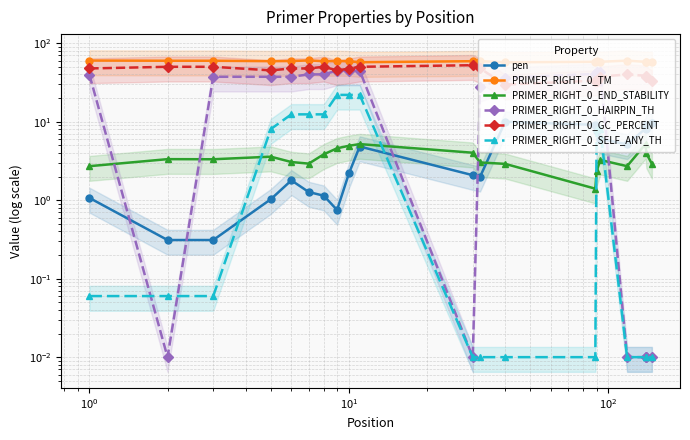

Reading right to left, transcribe all the data shown in this chart.

pen: 9.5	9.1	8.2	5.1	6.0	7.6	9.1	10.0	2.0	2.1	4.8	2.2	0.7	1.1	1.3	1.8	1.0	0.3	0.3	1.1
PRIMER_RIGHT_0_TM: 57.5	57.9	57.8	59.9	58.0	59.4	57.9	57.0	59.0	58.9	57.2	58.8	59.2	58.9	60.3	59.2	59.0	59.7	59.7	60.1
PRIMER_RIGHT_0_END_STABILITY: 2.9	3.9	5.2	2.7	3.2	2.3	1.4	2.9	3.0	4.0	5.2	4.9	4.6	3.8	2.9	3.1	3.6	3.3	3.3	2.7
PRIMER_RIGHT_0_HAIRPIN_TH: 0.0	0.0	0.0	0.0	43.0	43.0	40.5	36.3	27.7	0.0	44.7	44.7	44.7	40.0	40.0	37.3	37.3	37.3	0.0	39.7
PRIMER_RIGHT_0_GC_PERCENT: 33.3	37.0	38.5	40.0	37.5	33.3	33.3	29.6	47.6	52.4	50.0	47.4	45.0	50.0	47.6	47.6	45.0	50.0	50.0	47.6
PRIMER_RIGHT_0_SELF_ANY_TH: 0.0	0.0	0.0	0.0	8.0	8.0	0.0	0.0	0.0	0.0	21.9	21.9	21.9	12.4	12.4	12.4	8.1	0.1	0.1	0.1